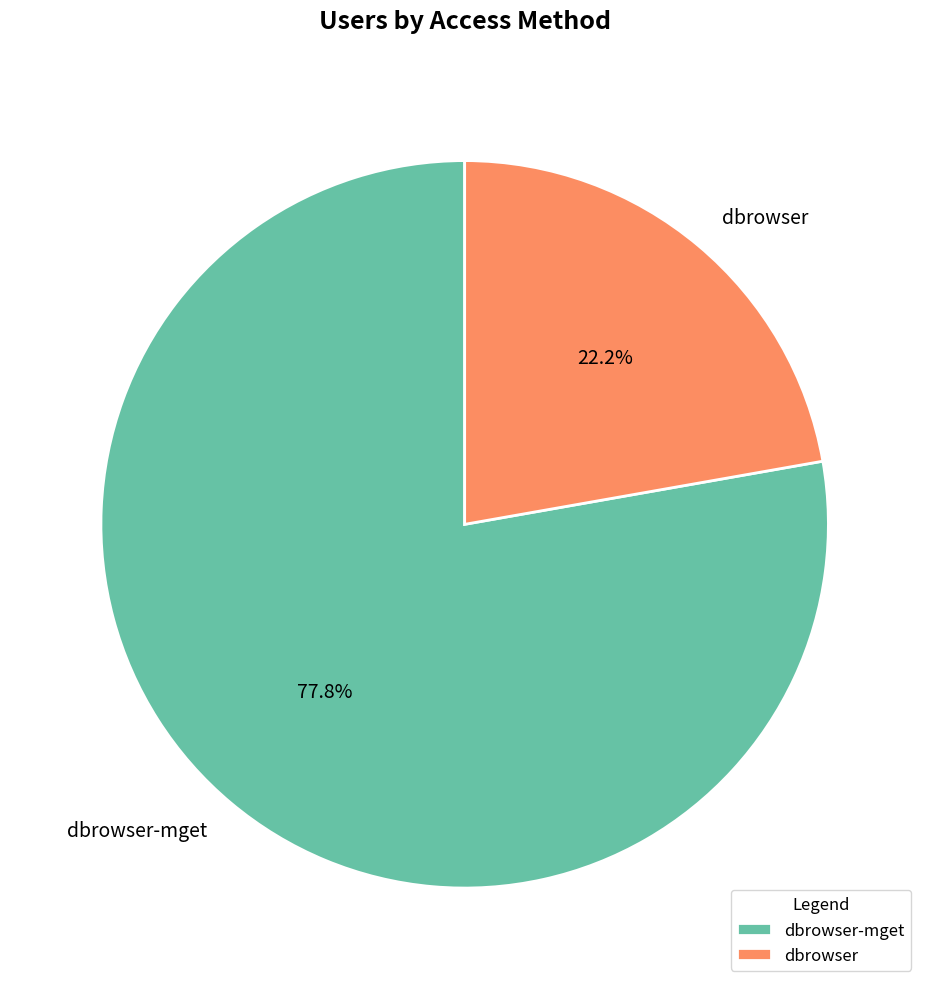

How much of the chart is everything except dbrowser?

77.8%